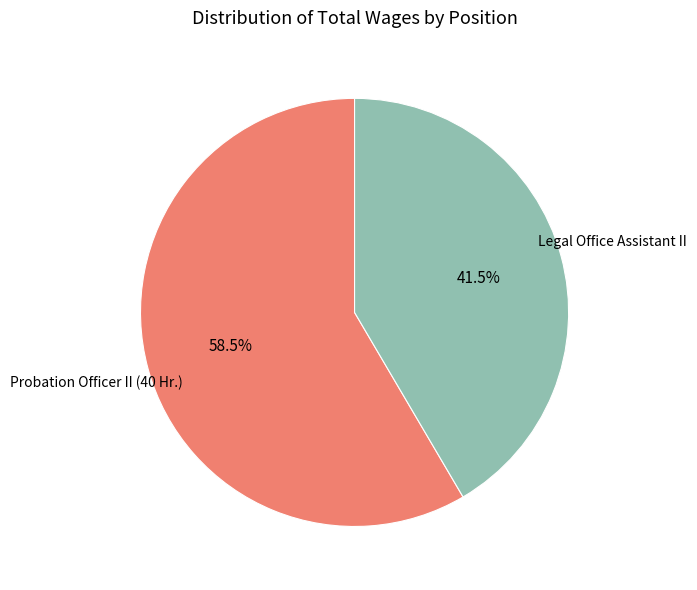

How many slices are in this pie chart?

2